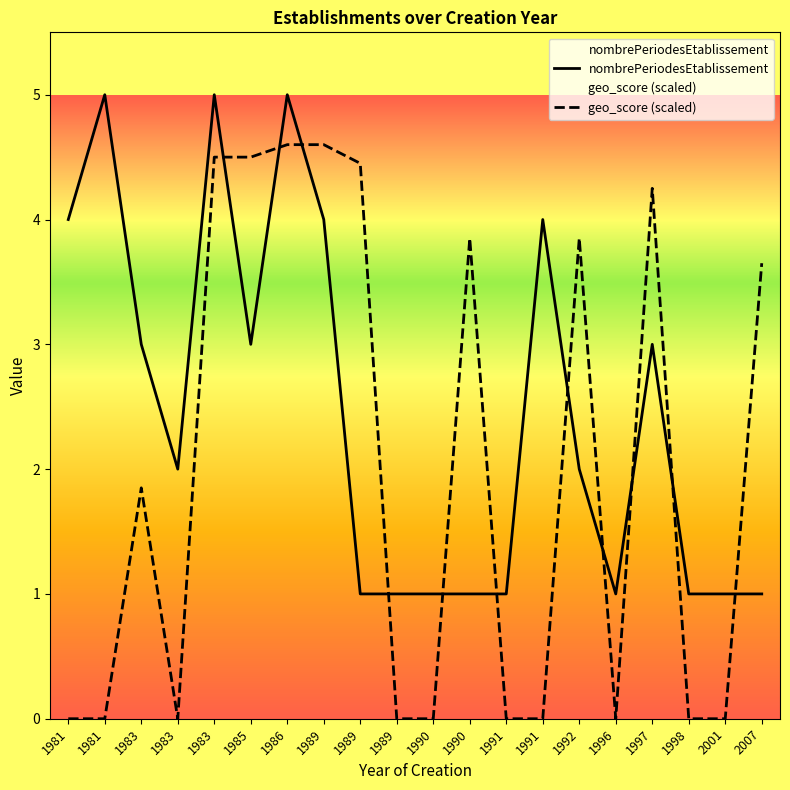

True or false: geo_score (scaled) has more than 0 interior local peaks.

True